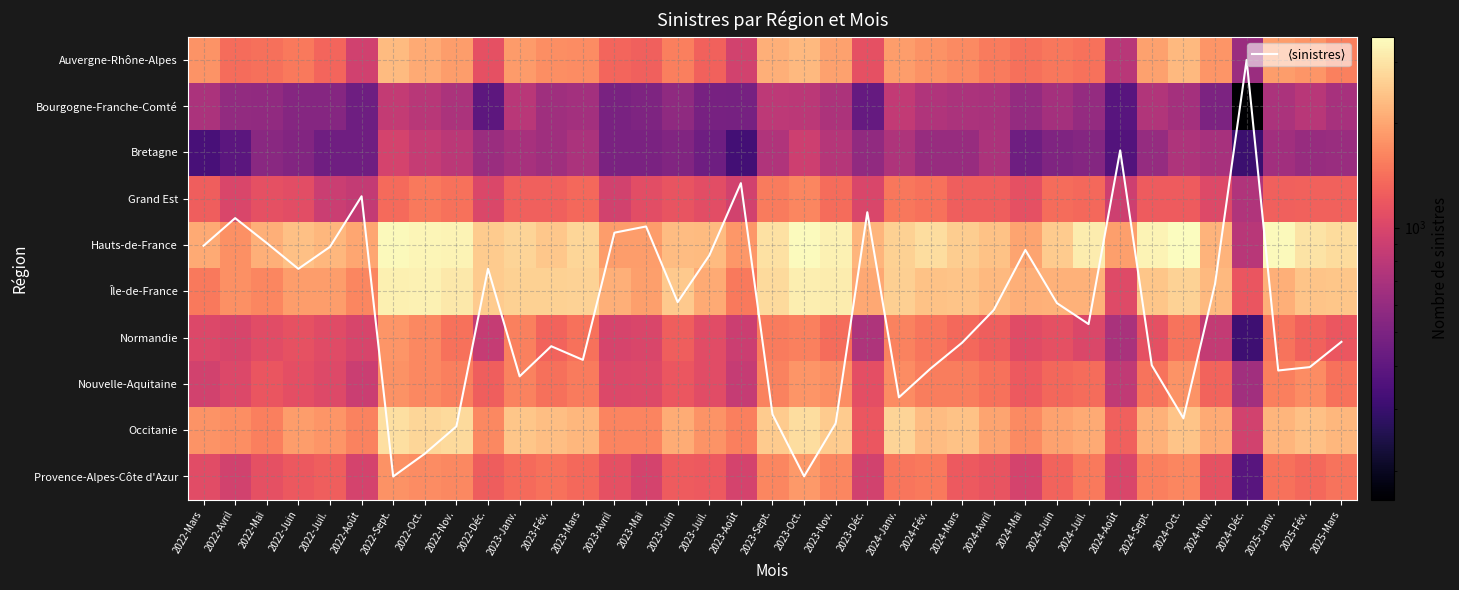

What is the minimum value for Normandie?

313.0